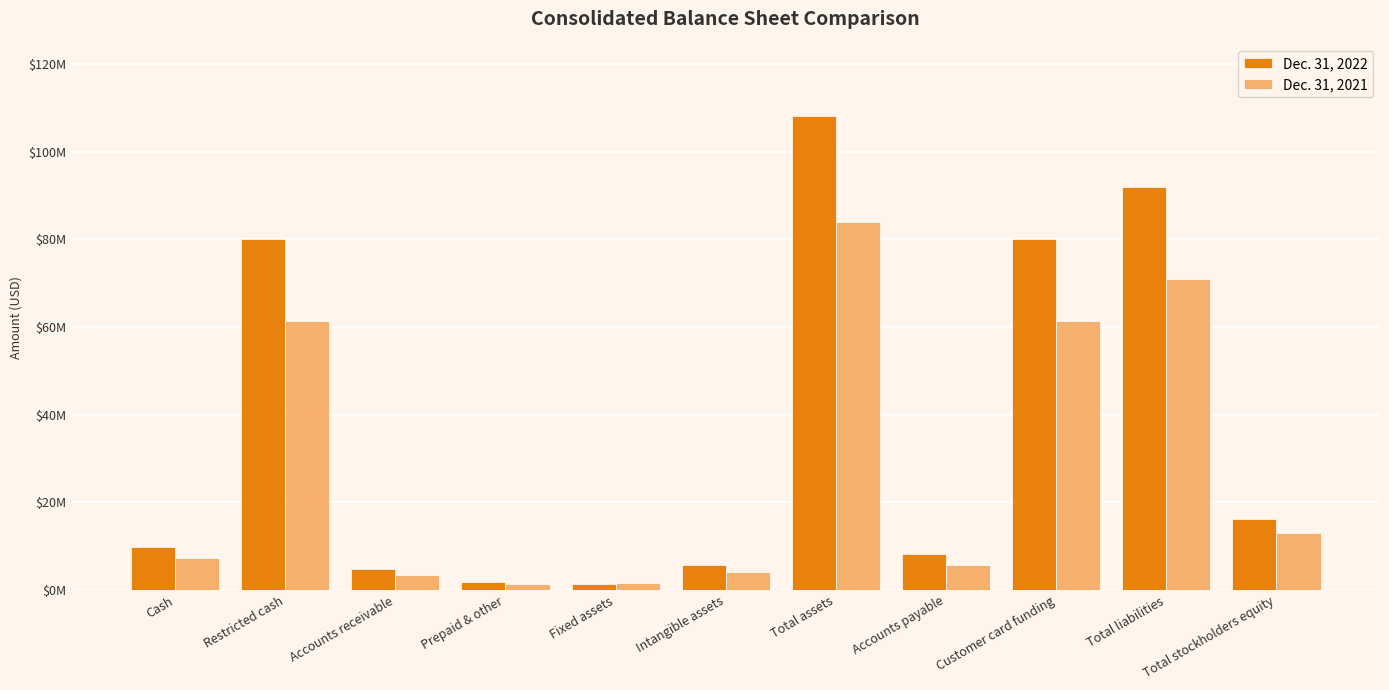

List the series in order of their peak value, highest first.

Dec. 31, 2022, Dec. 31, 2021